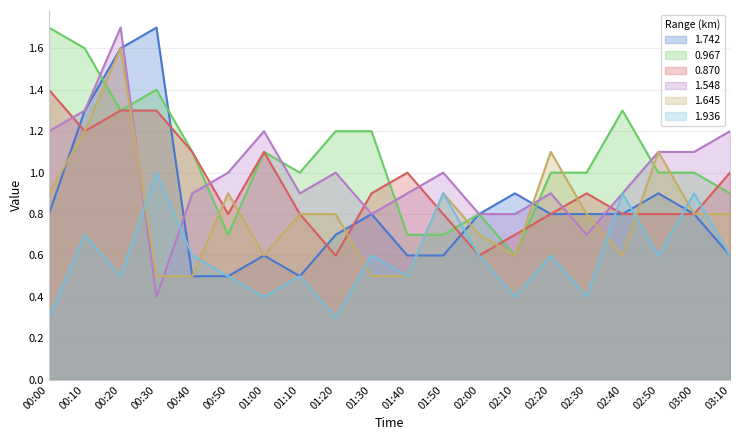

What is the label of the 8th point from the right?

02:00